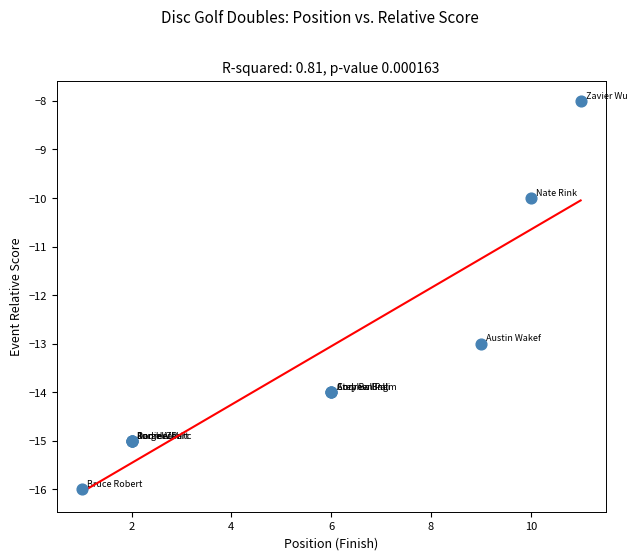

What Y value in the scatter plot is closest to -12?

-13